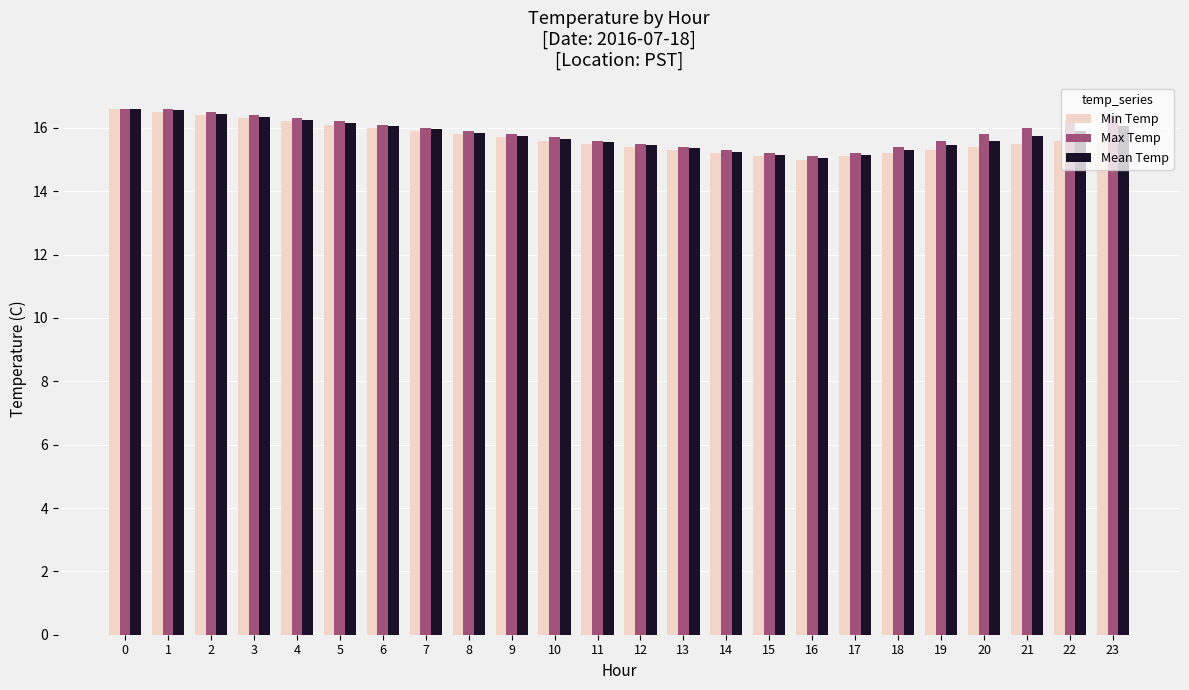

True or false: Mean Temp has a value of 5.3 at 18.

False